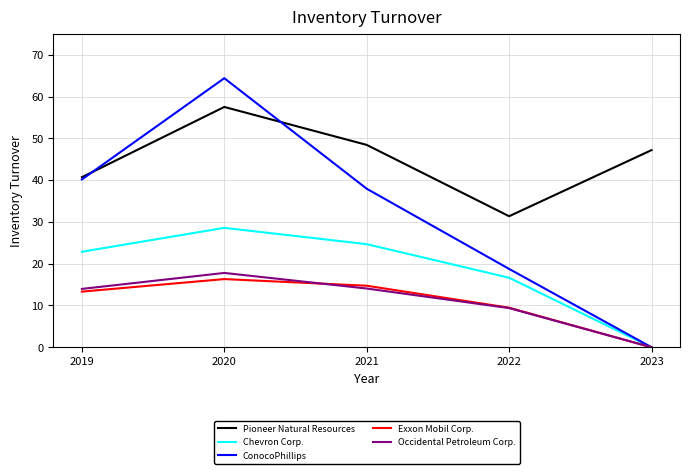

Where does the Chevron Corp. series first go above 22?

2019